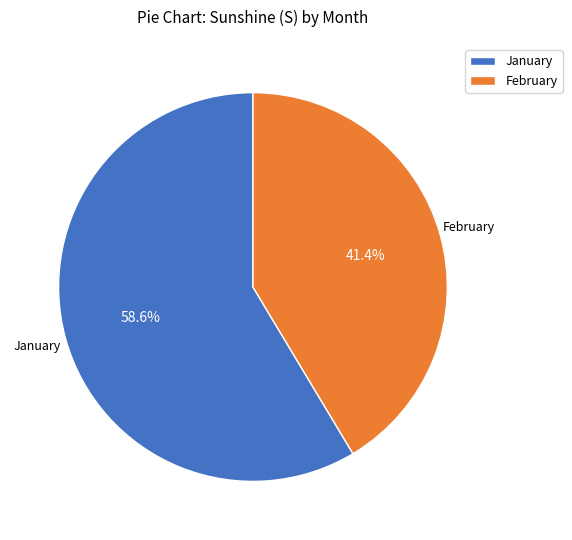

What portion of the pie excludes January?

41.4%